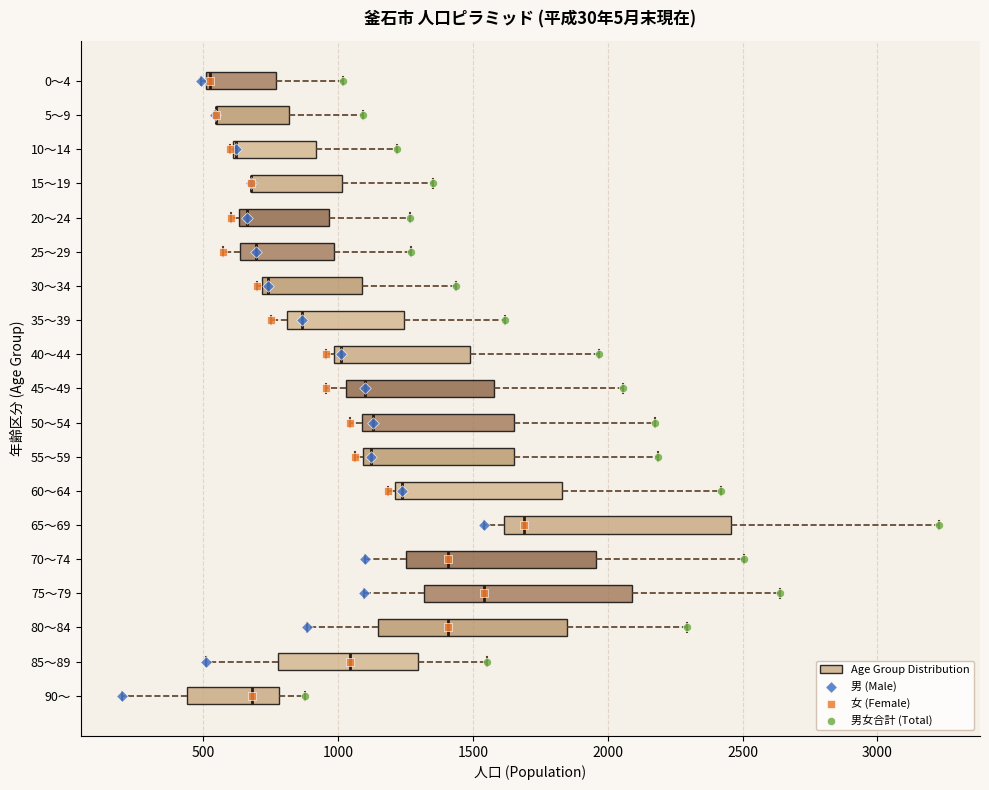

Reading bottom to top, read every box against the x-axis: the position of its median line, the range the box covers, and the ends of its whiskers. The values are not printed on the chart, so give them approximately, as read against the axis.

90～: median 700, box 450 to 800, whiskers 200 to 900
85～89: median 1050, box 800 to 1300, whiskers 500 to 1550
80～84: median 1400, box 1150 to 1850, whiskers 900 to 2300
75～79: median 1550, box 1300 to 2100, whiskers 1100 to 2650
70～74: median 1400, box 1250 to 1950, whiskers 1100 to 2500
65～69: median 1700, box 1600 to 2450, whiskers 1550 to 3250
60～64: median 1250, box 1200 to 1850, whiskers 1200 (just left of the box's left edge) to 2400
55～59: median 1100 (just right of the box's left edge), box 1100 to 1650, whiskers 1050 to 2200
50～54: median 1150, box 1100 to 1650, whiskers 1050 to 2200
45～49: median 1100, box 1050 to 1600, whiskers 950 to 2050
40～44: median 1000 (just right of the box's left edge), box 1000 to 1500, whiskers 950 to 1950
35～39: median 850, box 800 to 1250, whiskers 750 to 1600
30～34: median 750, box 700 to 1100, whiskers 700 (just left of the box's left edge) to 1450
25～29: median 700, box 650 to 1000, whiskers 550 to 1250
20～24: median 650 (just right of the box's left edge), box 650 to 950, whiskers 600 to 1250
15～19: median 700 (drawn on the box's left edge), box 700 to 1000, whiskers 700 to 1350
10～14: median 600 (drawn on the box's left edge), box 600 to 900, whiskers 600 to 1200
5～9: median 550 (drawn on the box's left edge), box 550 to 800, whiskers 550 to 1100
0～4: median 550, box 500 to 750, whiskers 500 (just left of the box's left edge) to 1000